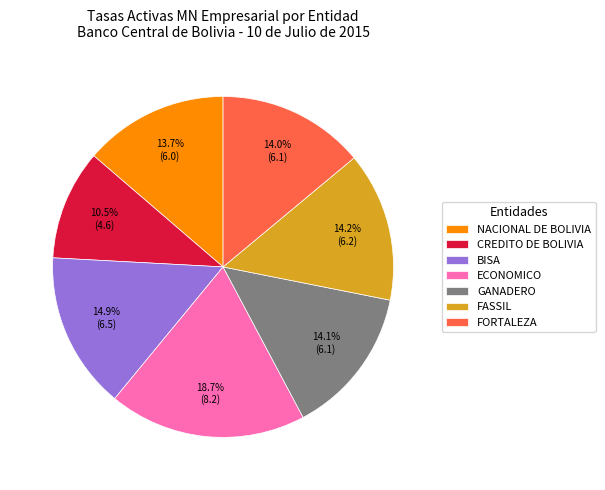

Which category has the biggest portion of the pie?

ECONOMICO